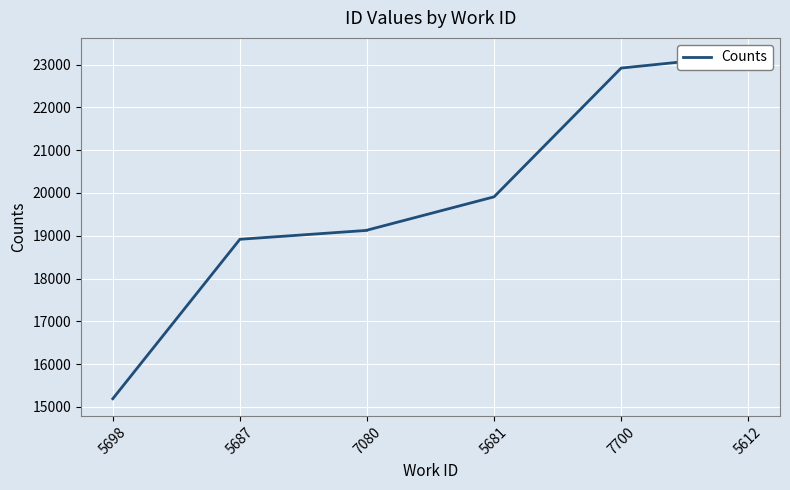

Is it true that the value at 5698 is 6438?

False